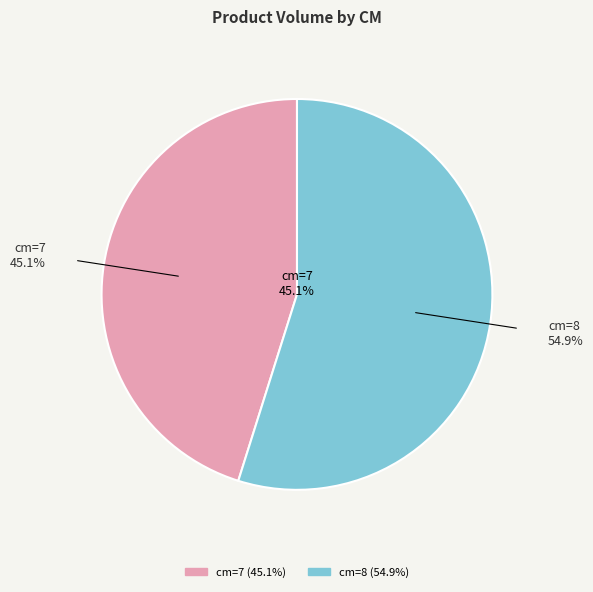

The 8 slice represents 55% of the pie. True or false?

True